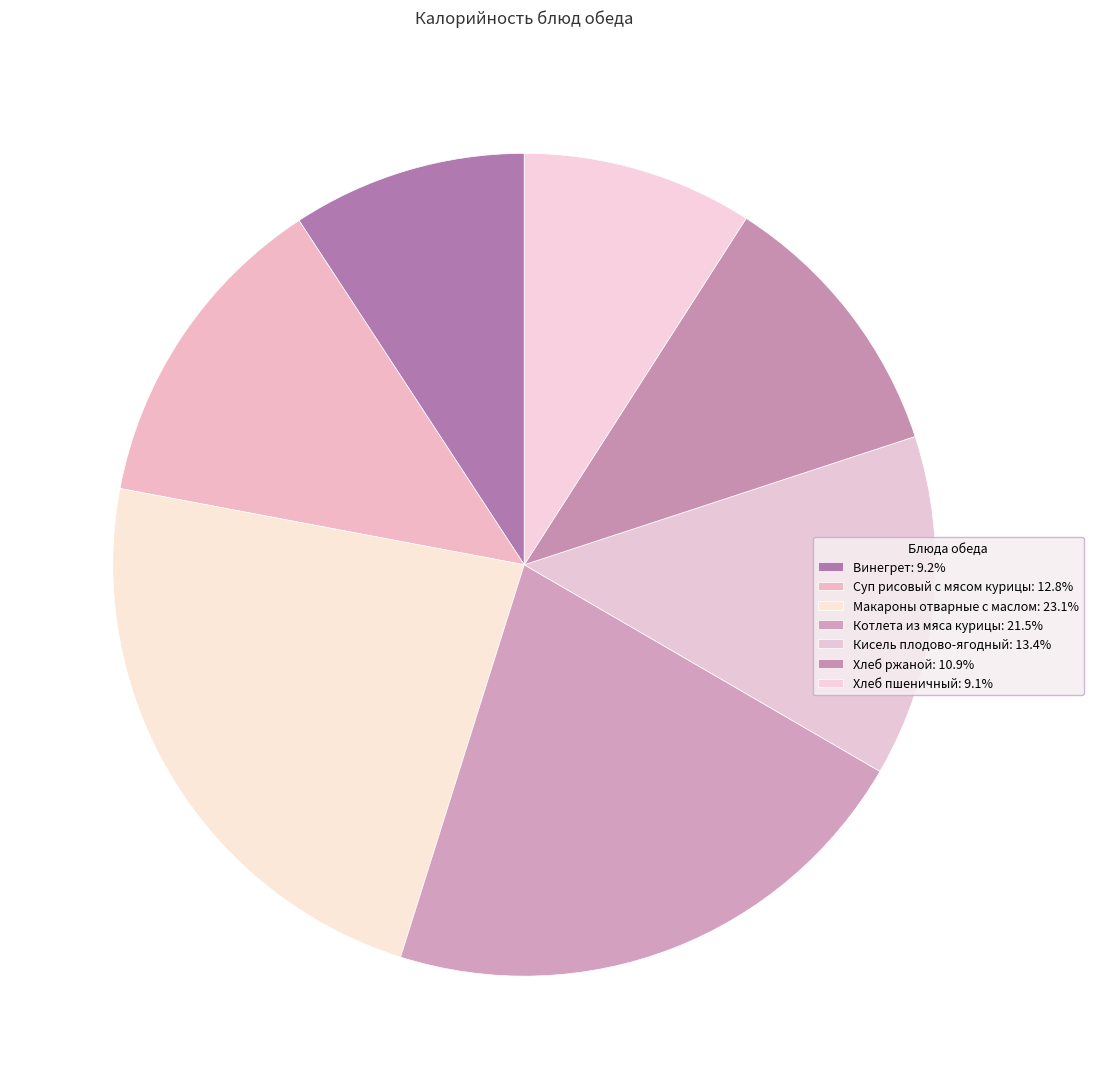

Count the number of slices in the pie.

7